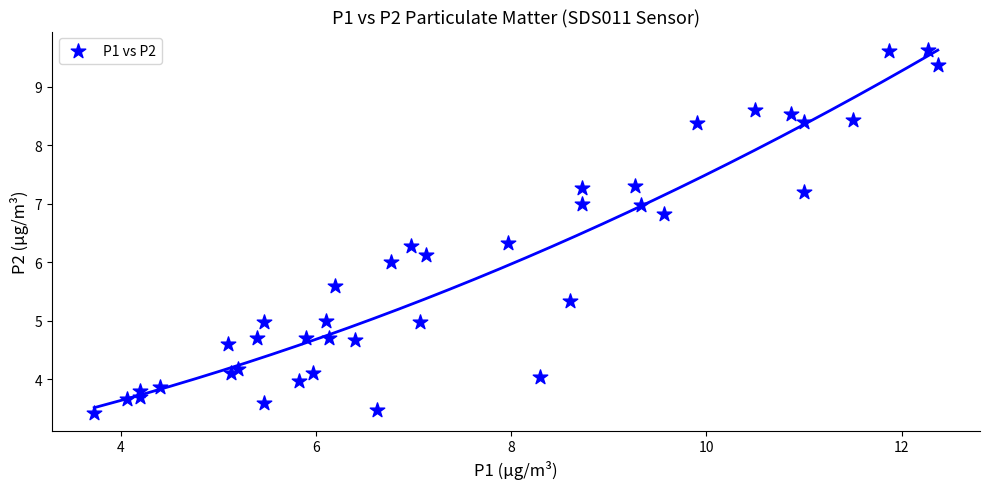

What is the range of X values (max minus min)?

8.6